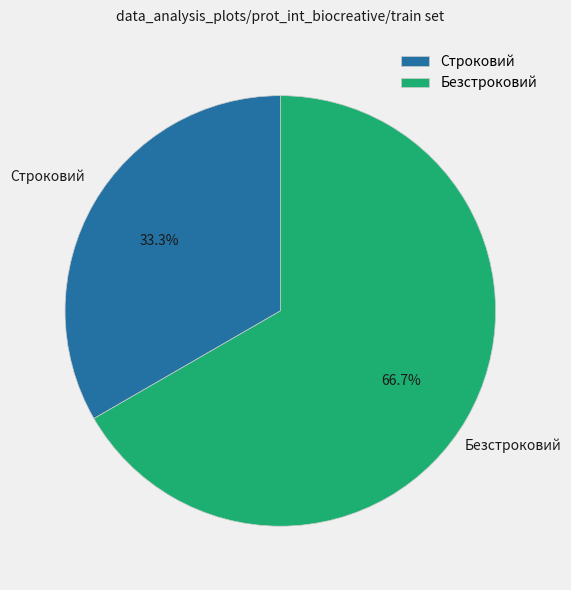

Between Безстроковий and Строковий, which is larger?

Безстроковий